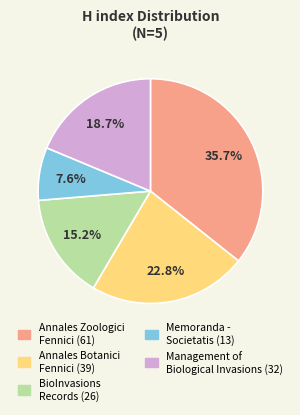

Is there a majority slice in this chart?

No